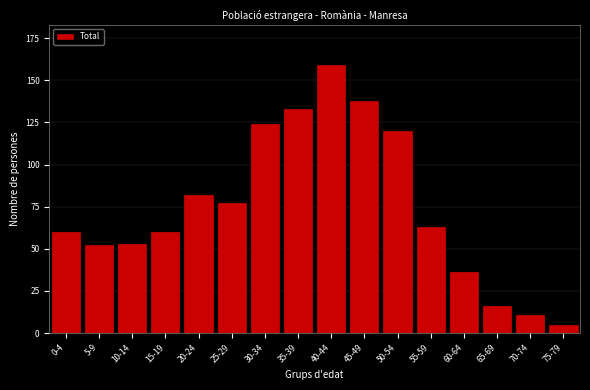

Reading left to right, extract all data points from this chart.

0-4=60	5-9=52	10-14=53	15-19=60	20-24=82	25-29=77	30-34=124	35-39=133	40-44=159	45-49=138	50-54=120	55-59=63	60-64=36	65-69=16	70-74=11	75-79=5